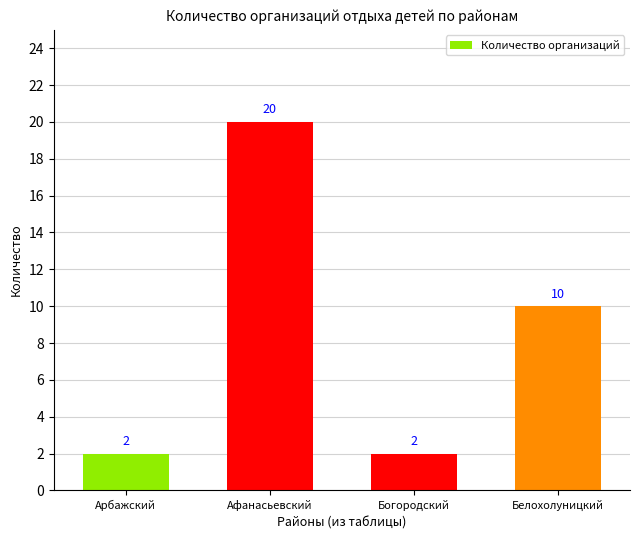

Does the chart contain any negative values?

No